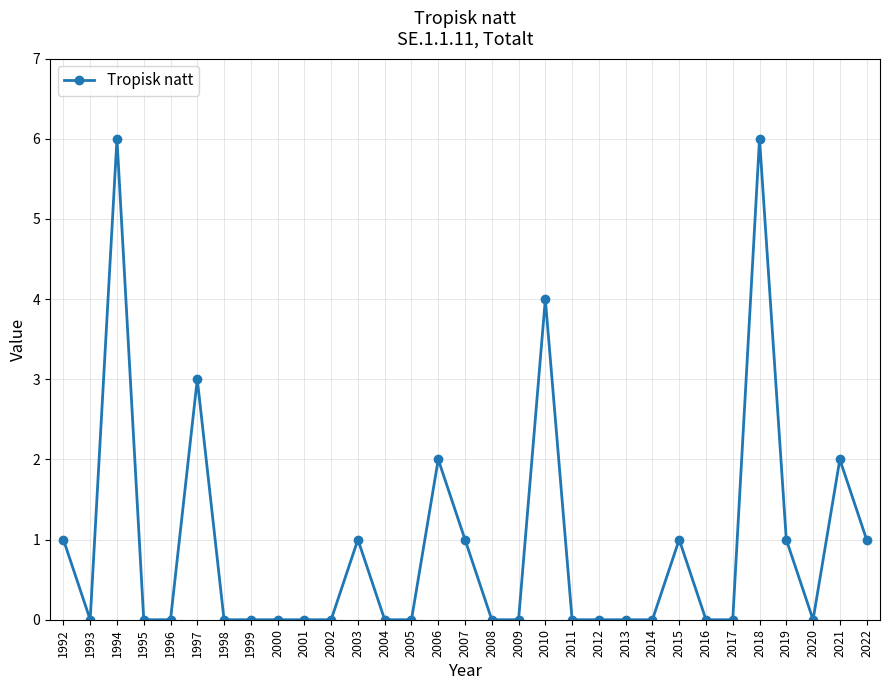

Does the chart have visible grid lines?

Yes